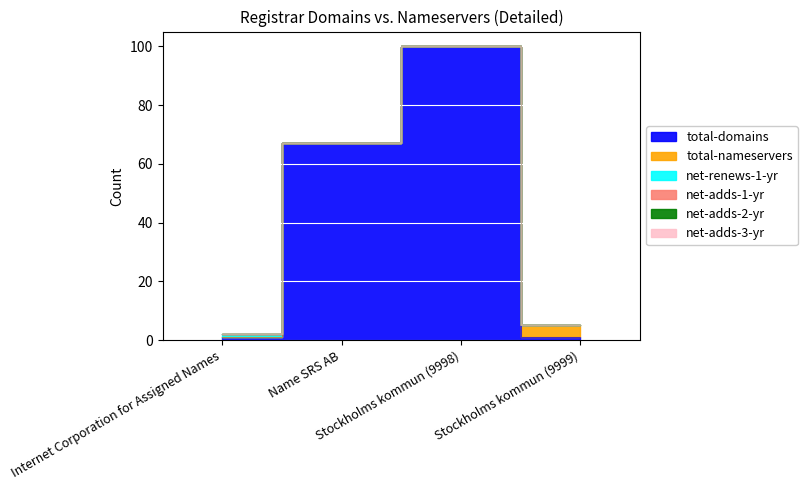

Between Name SRS AB and Stockholms kommun (9999), which series saw the biggest shift?

total-domains